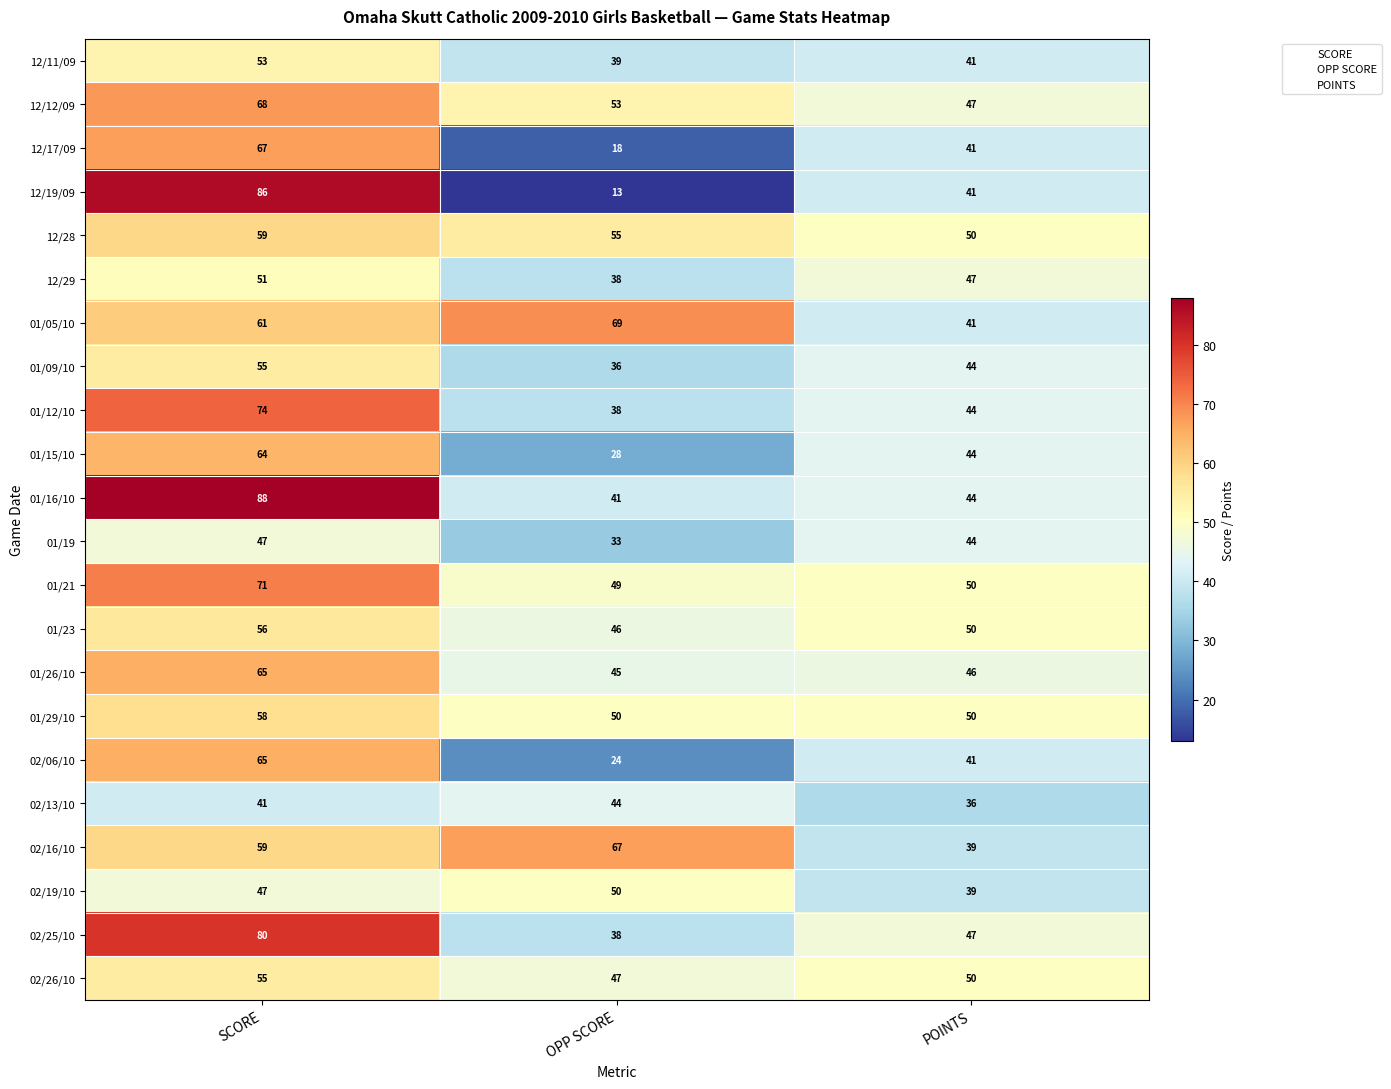

What is the difference between the highest and lowest values at OPP SCORE?

56